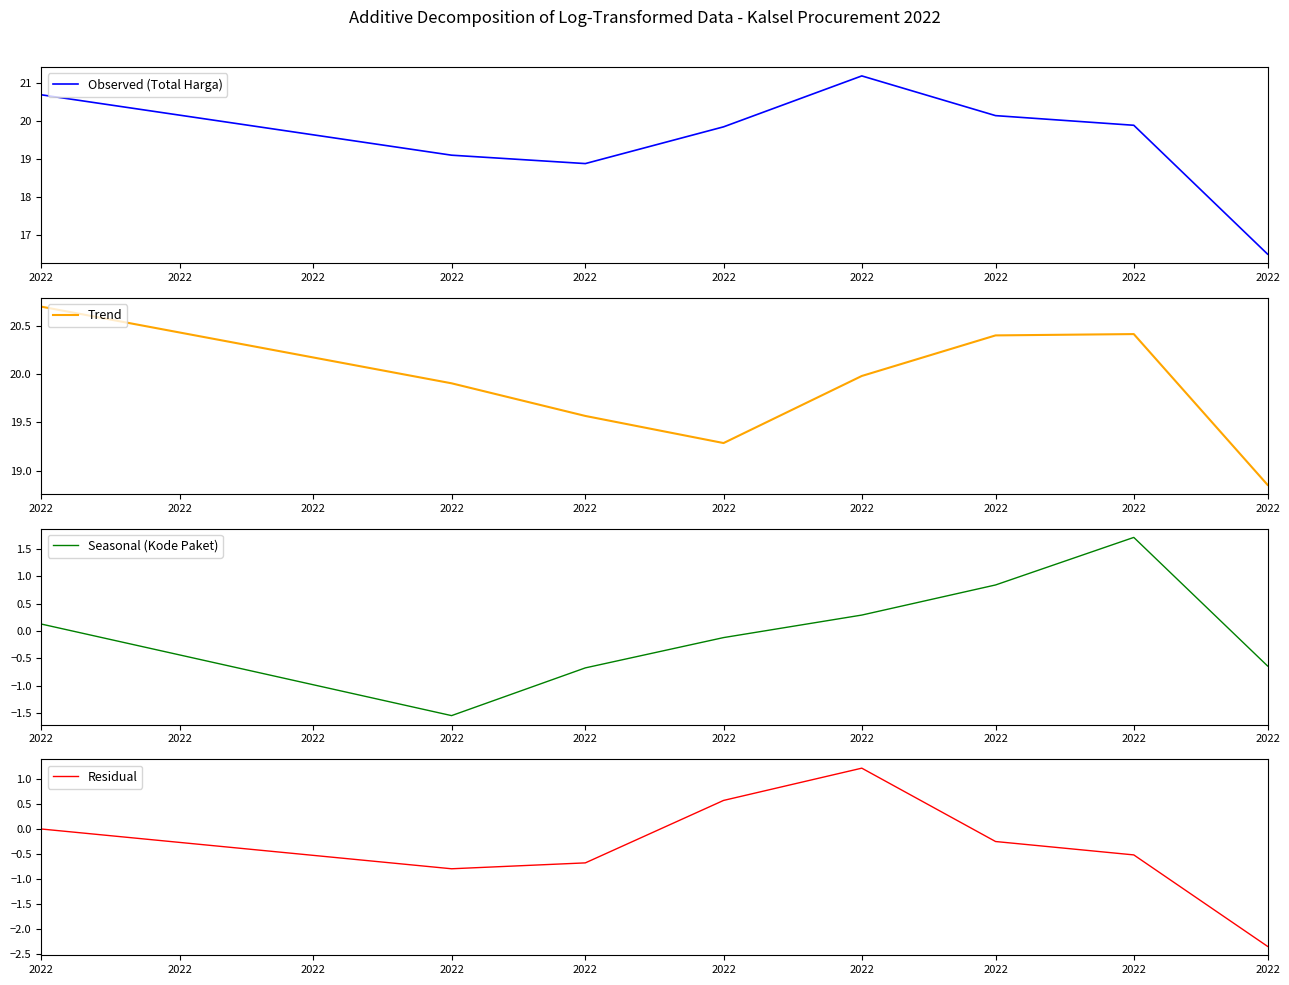

Rank the categories by Residual value from highest to lowest.

2022, 2022, 2022, 2022, 2022, 2022, 2022, 2022